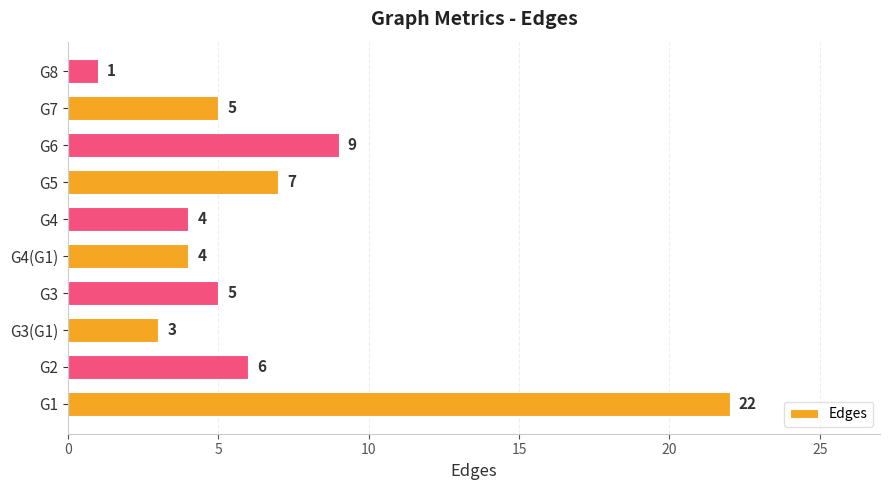

At which label is the value closest to 11?

G6